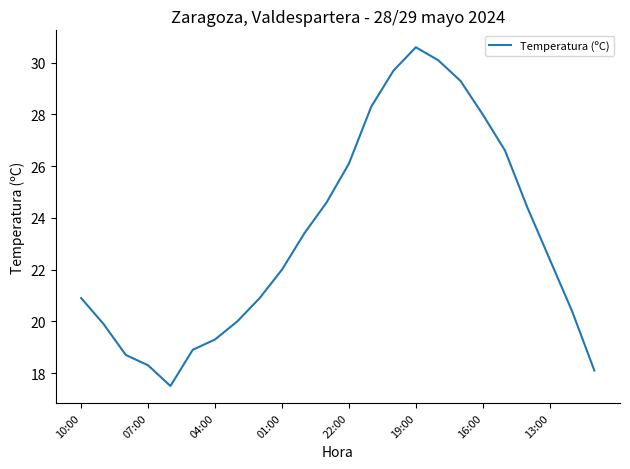

What is the greatest value displayed?

30.6